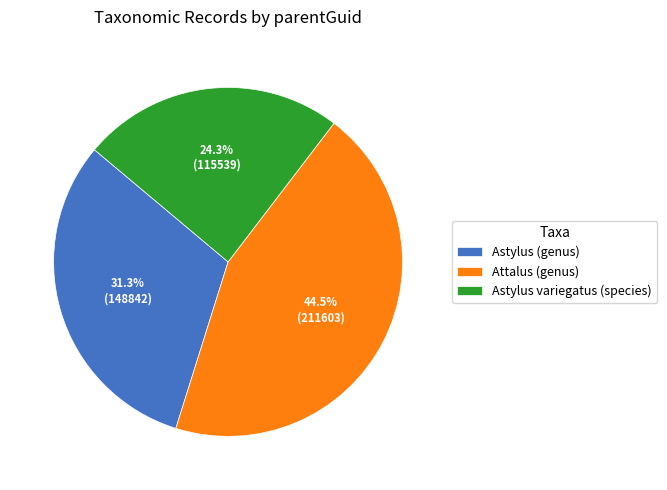

Between Astylus variegatus (species) and Attalus (genus), which is larger?

Attalus (genus)